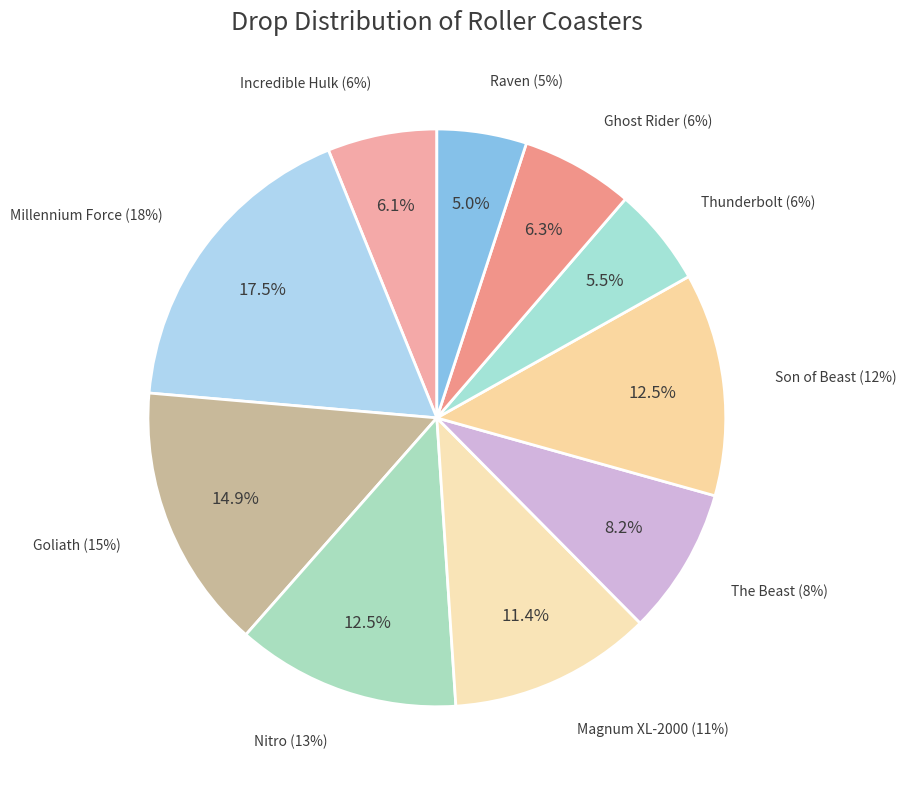

To the nearest percent, what is the average slice percentage?

10%